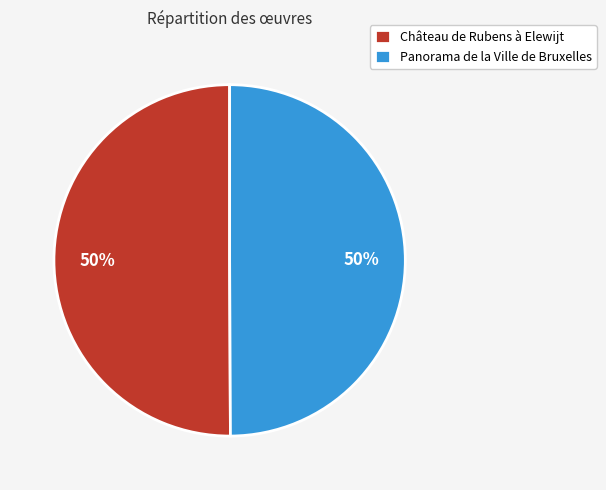

Is it true that Panorama de la Ville de Bruxelles is 50% of the pie?

True